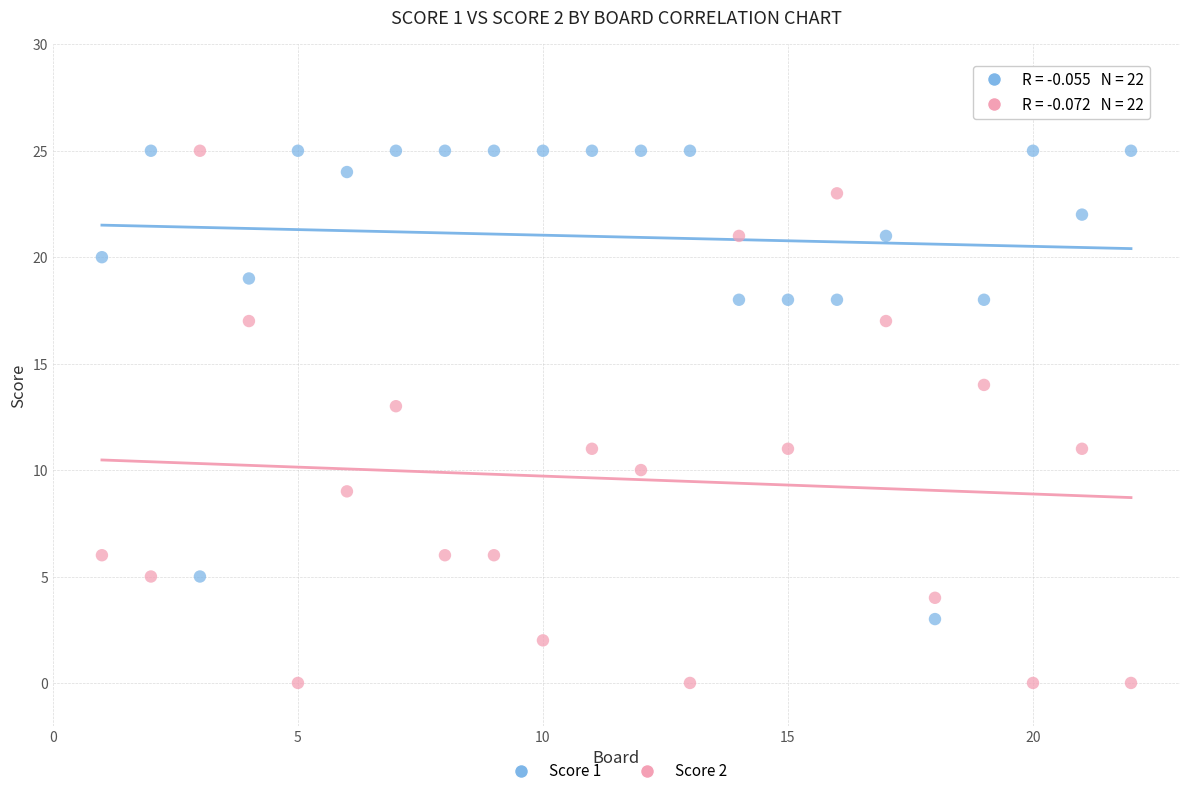

Across all data points, what is the range of X values (max minus min)?

21